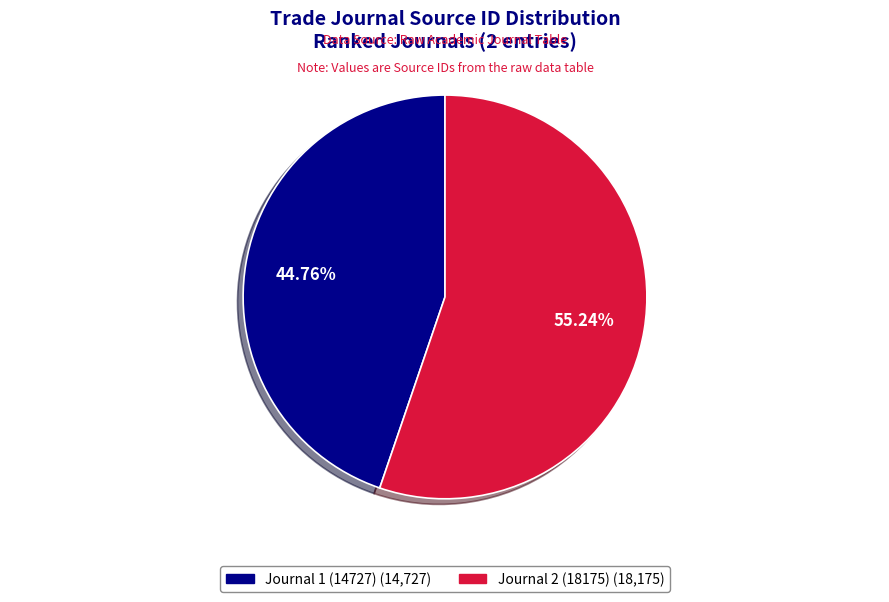

Rank the categories by value from highest to lowest.

Journal 2 (18175), Journal 1 (14727)